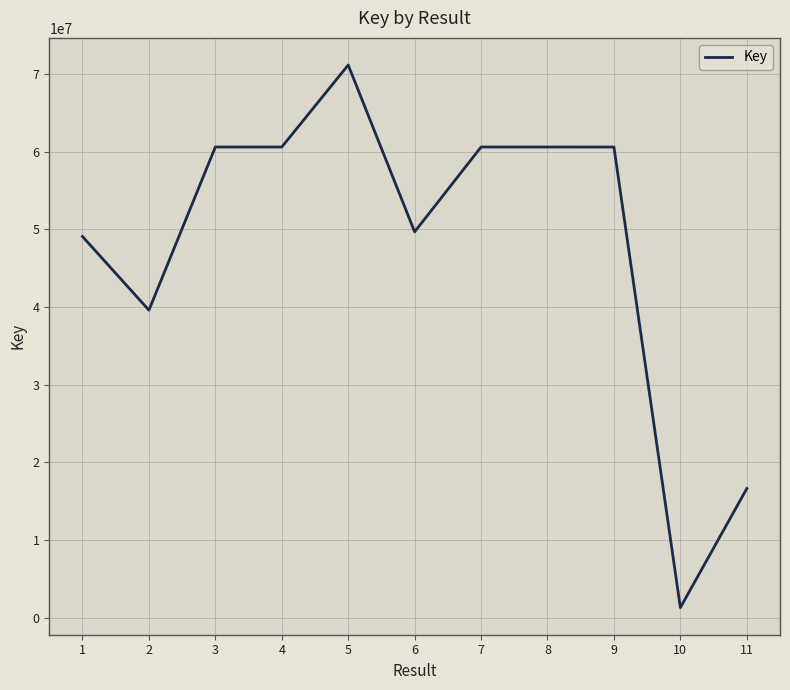

At which category does the chart reach its peak across all series?

5